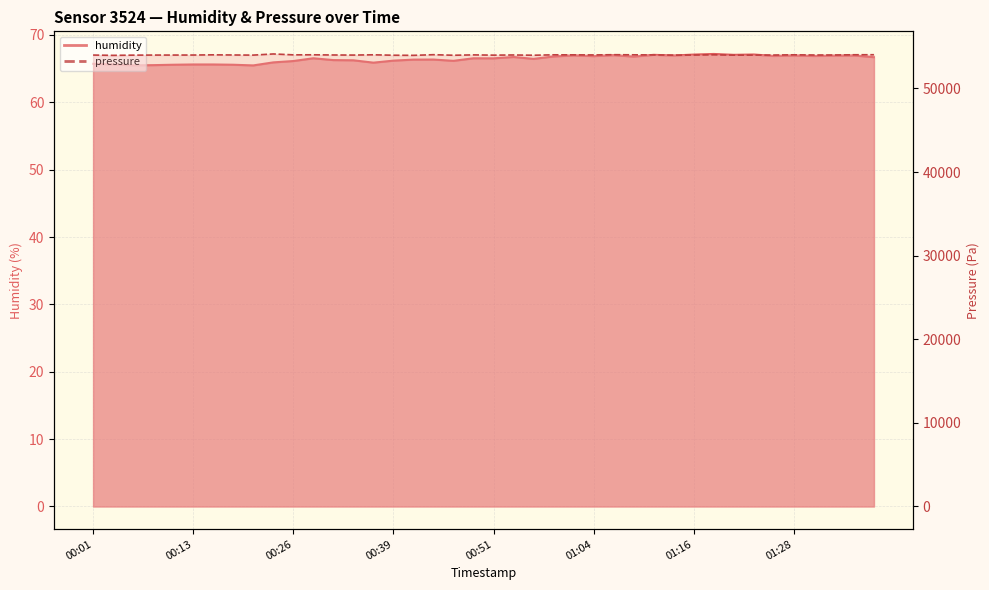

Between 01:26 and 00:08, which is larger?

01:26